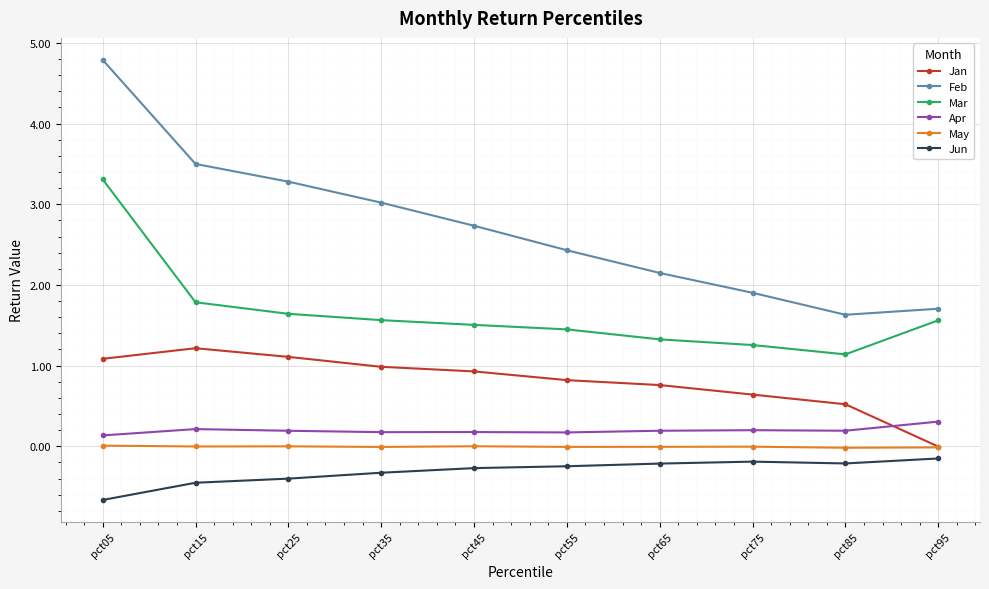

Which series has the largest total across all categories?

Feb